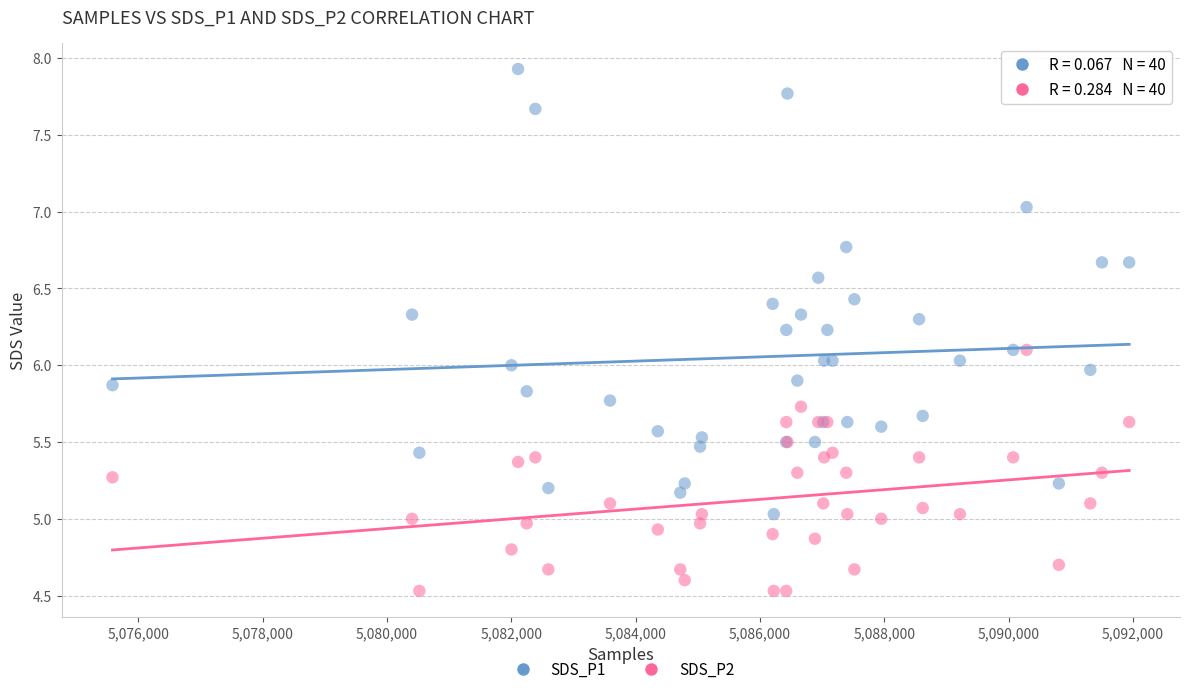

Which series reaches the maximum Y coordinate?

SDS_P1